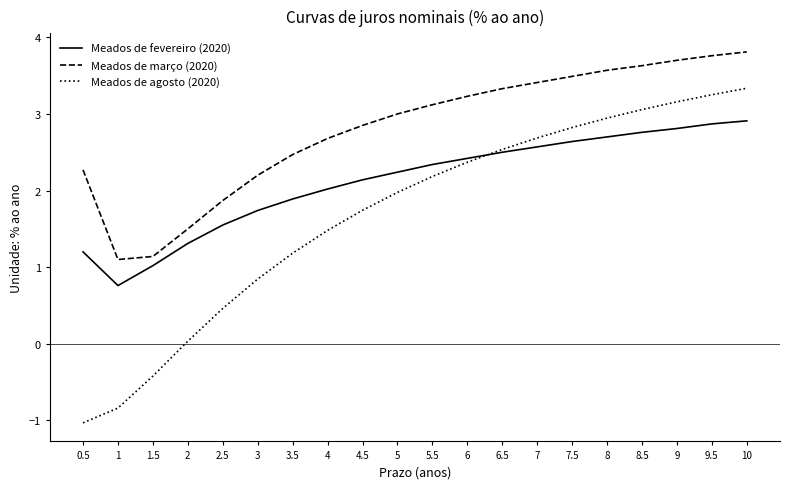

What position from the left is 5.5?

11